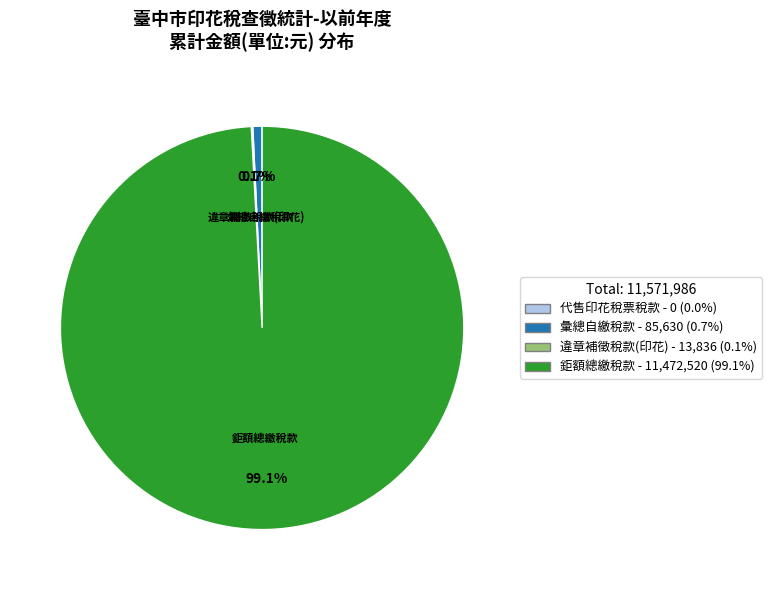

Is there a majority slice in this chart?

Yes